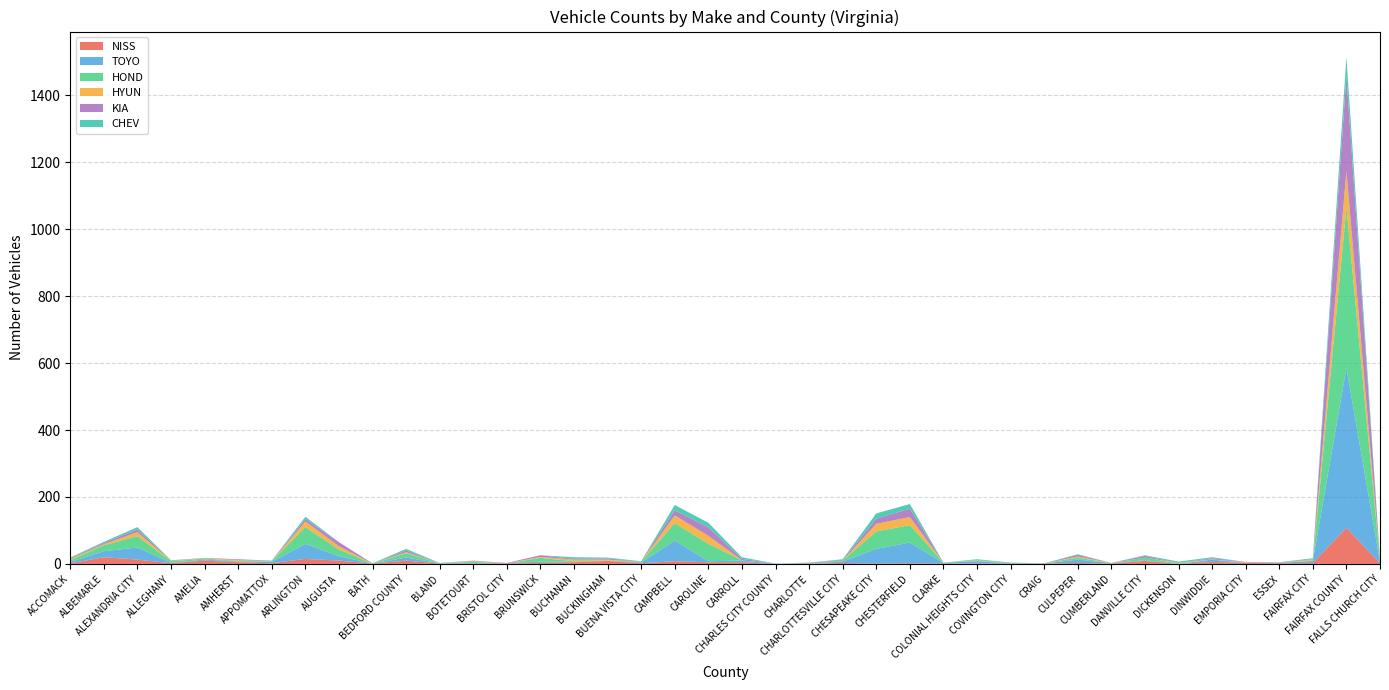

Reading right to left, list all the values displayed in this chart.

NISS: 2	108	3	2	3	6	0	9	1	3	1	1	1	1	2	1	3	1	0	5	5	8	2	9	5	3	2	1	1	10	1	10	15	2	5	10	2	13	20	2
TOYO: 4	478	6	1	0	7	0	2	1	10	0	0	7	2	62	44	4	0	1	5	3	62	2	1	1	4	0	2	1	9	0	13	45	4	2	3	1	36	18	4
HOND: 3	479	1	0	1	0	1	8	0	6	1	1	2	1	52	52	3	2	0	1	52	52	3	0	2	11	0	3	0	13	0	20	50	2	2	3	5	34	18	5
HYUN: 1	109	3	0	1	1	2	0	1	3	0	0	1	0	24	23	0	0	0	0	24	23	0	3	5	3	0	2	0	3	0	10	17	0	3	1	1	12	3	4
KIA: 3	284	1	1	1	3	0	5	0	5	0	0	1	0	25	15	2	1	0	4	25	15	1	3	2	5	1	1	0	5	0	12	7	1	2	1	1	8	4	2
CHEV: 0	57	3	1	0	3	4	2	0	2	0	2	2	0	14	16	2	0	0	5	14	16	0	3	5	0	0	1	1	5	1	0	7	1	0	0	1	7	3	2